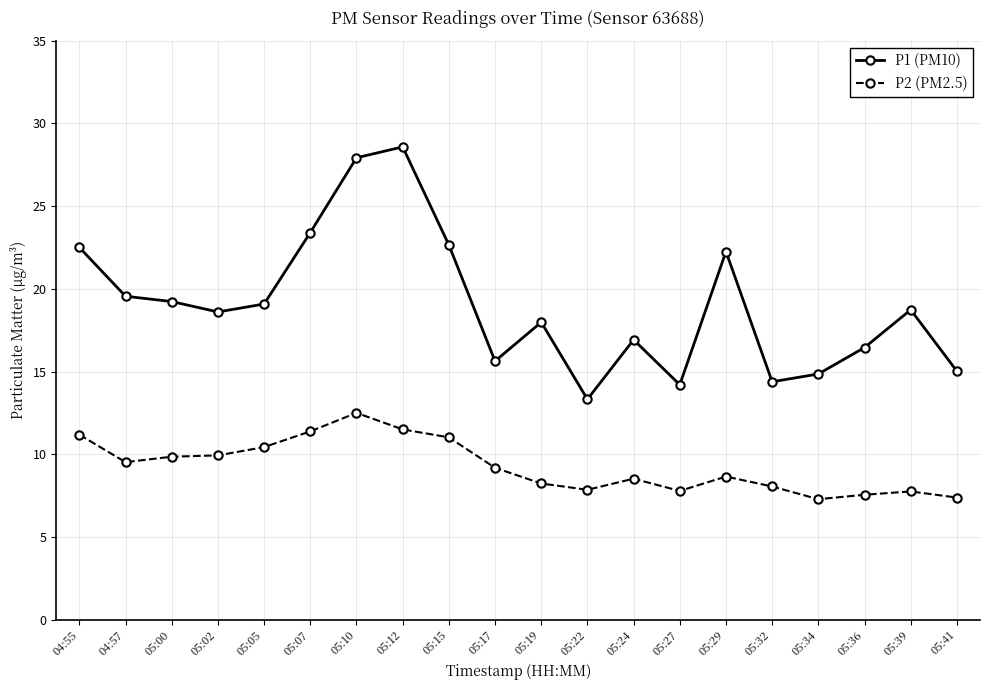

Is it true that P2 (PM2.5) equals 11.2 at 04:55?

True